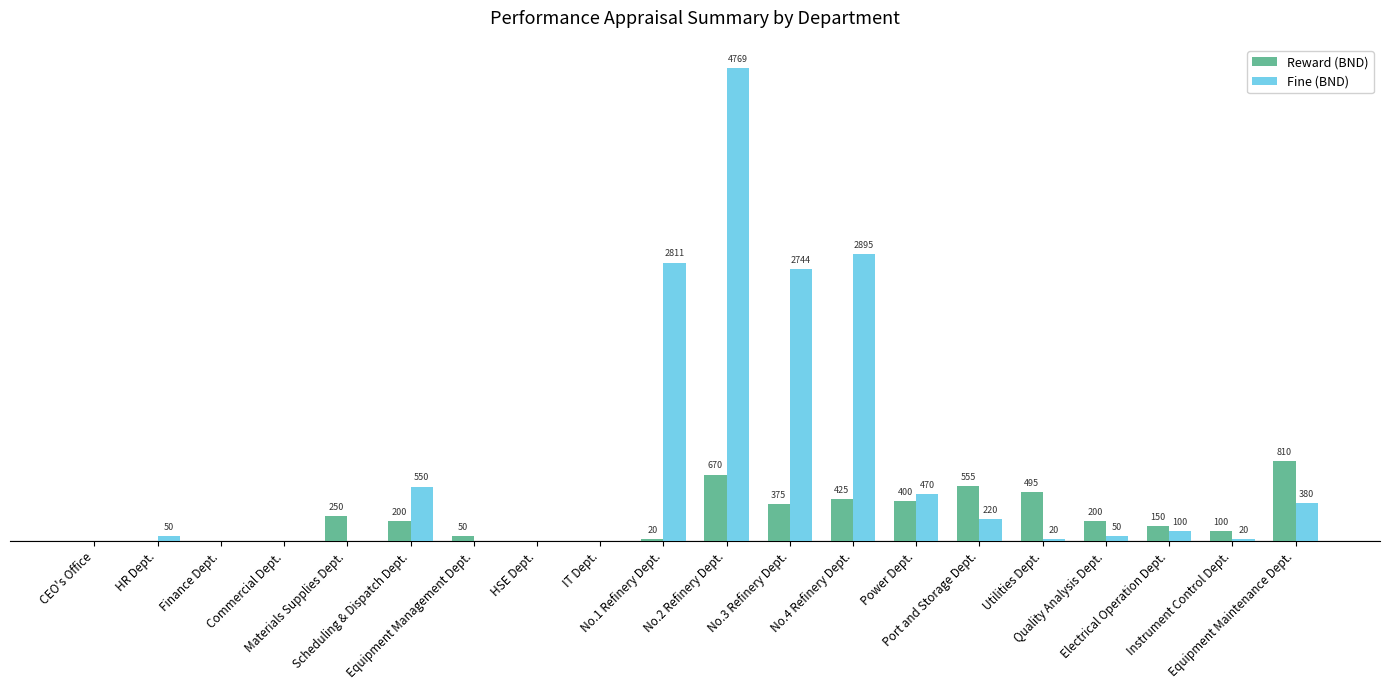

Does the chart contain stacked bars?

No